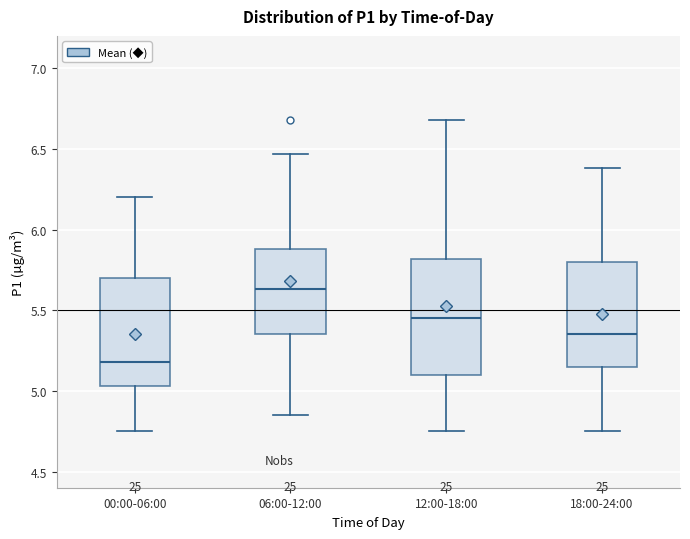

Comparing the boxes themselves (not the whiskers), which one is the tallest?

12:00-18:00